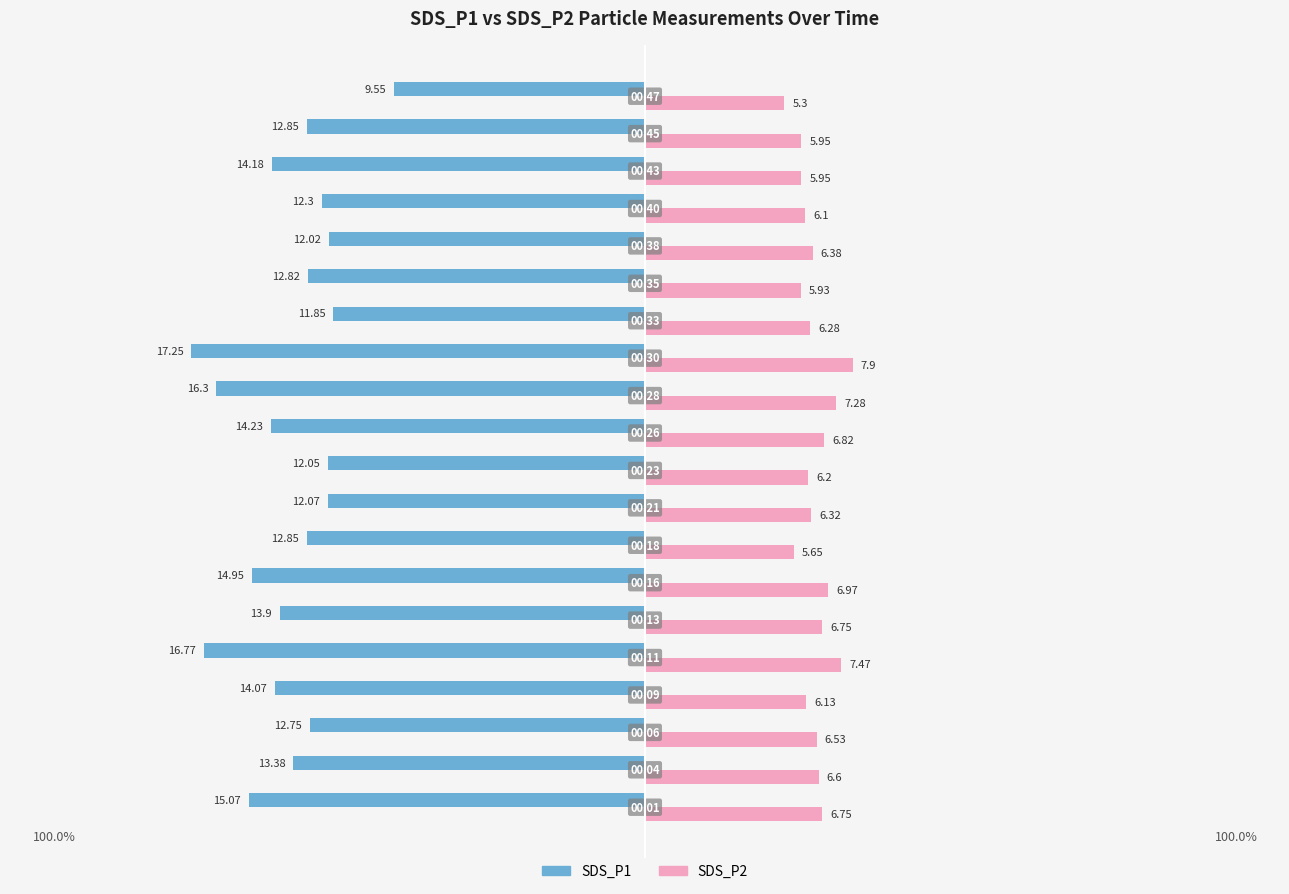

What is the smallest value displayed?

-17.2